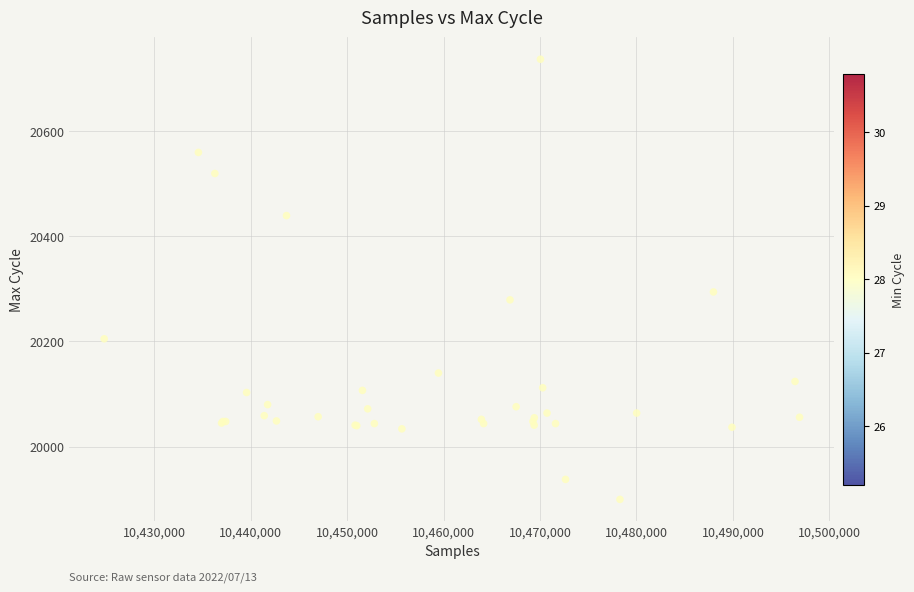

What Y value in the scatter plot is closest to 20318?

20294